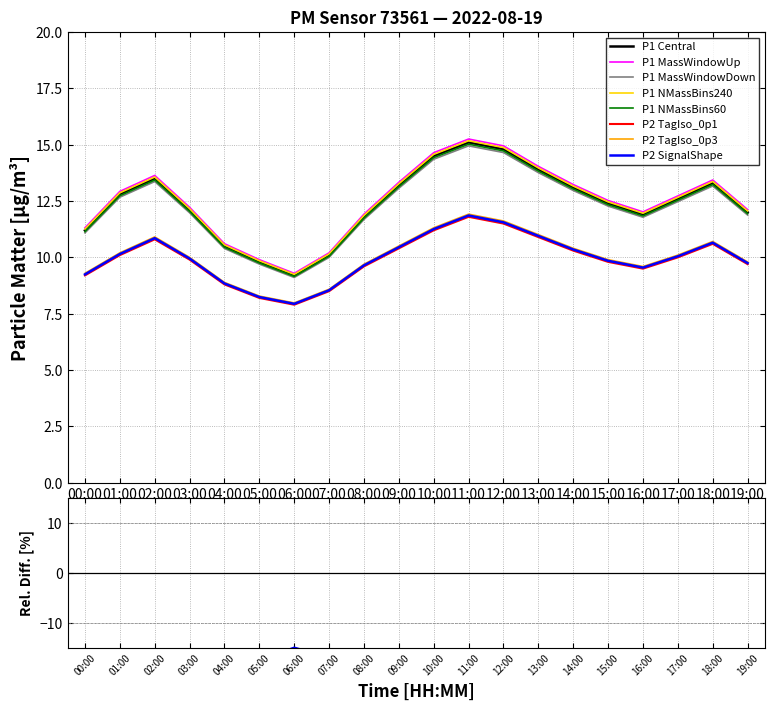

Where is the first local minimum for P1?

06:00